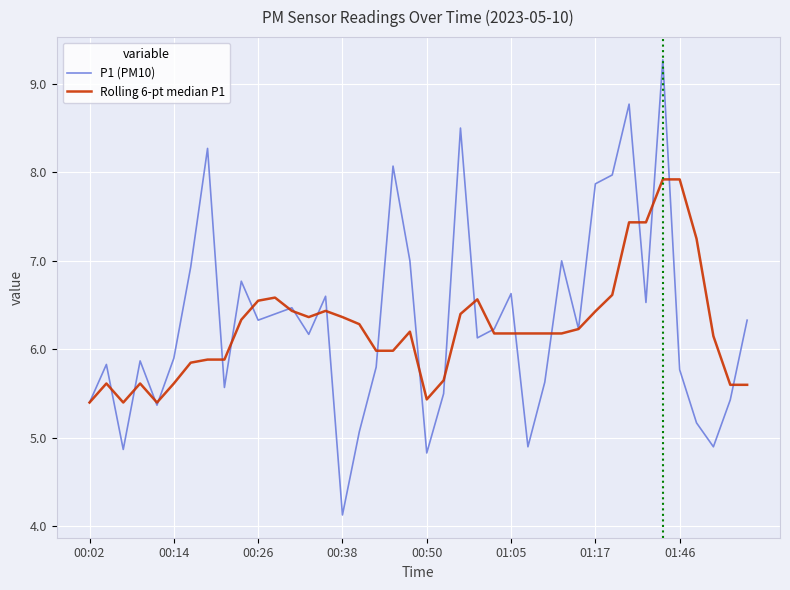

What are all the series names shown in the legend?

P1 (PM10), Rolling 6-pt median P1